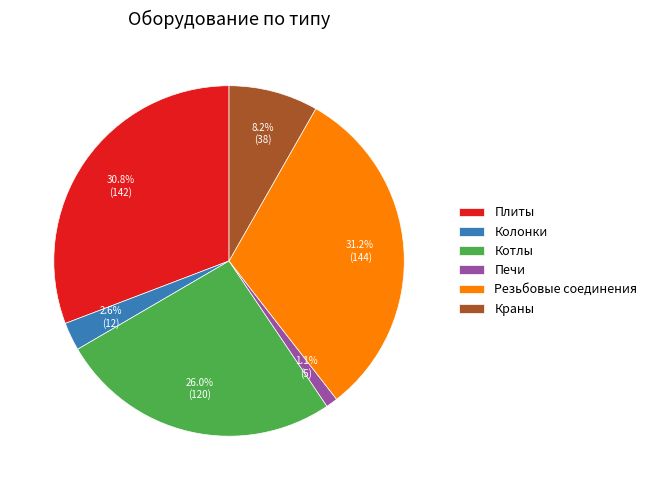

What is the smallest slice in the pie chart?

Печи